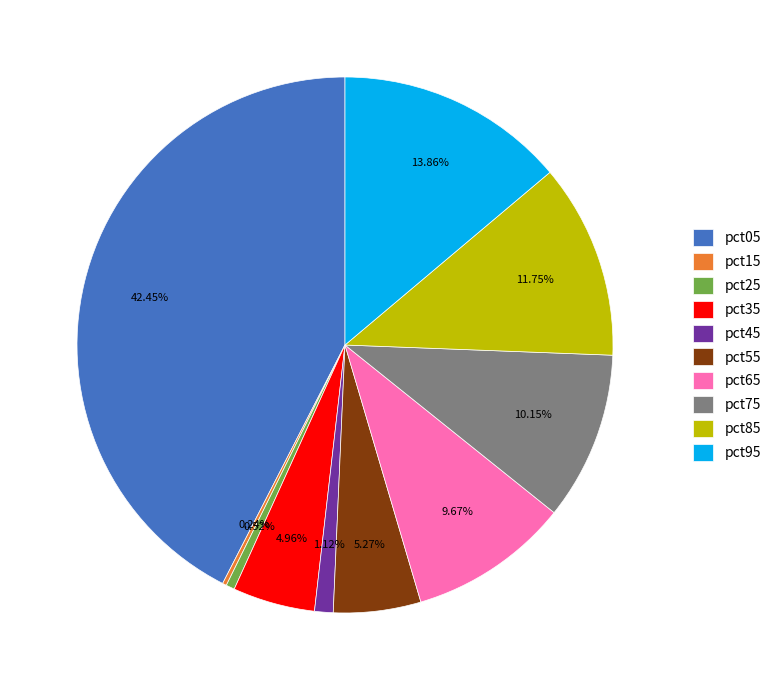

What portion of the pie excludes pct25?

99.5%